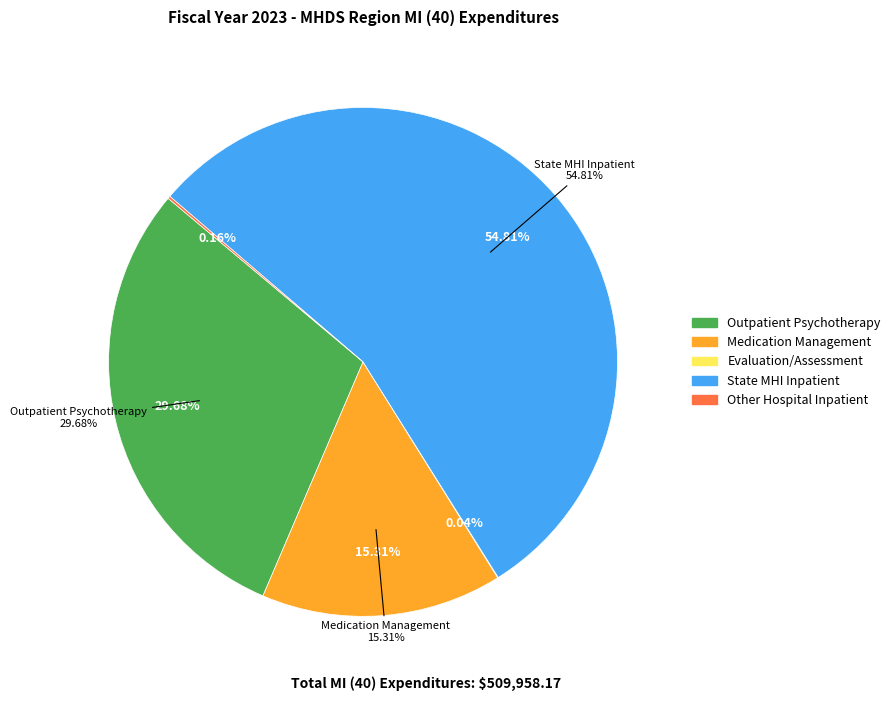

Is it true that Other Priv./Public Hospitals - Inpatient is 0% of the pie?

True